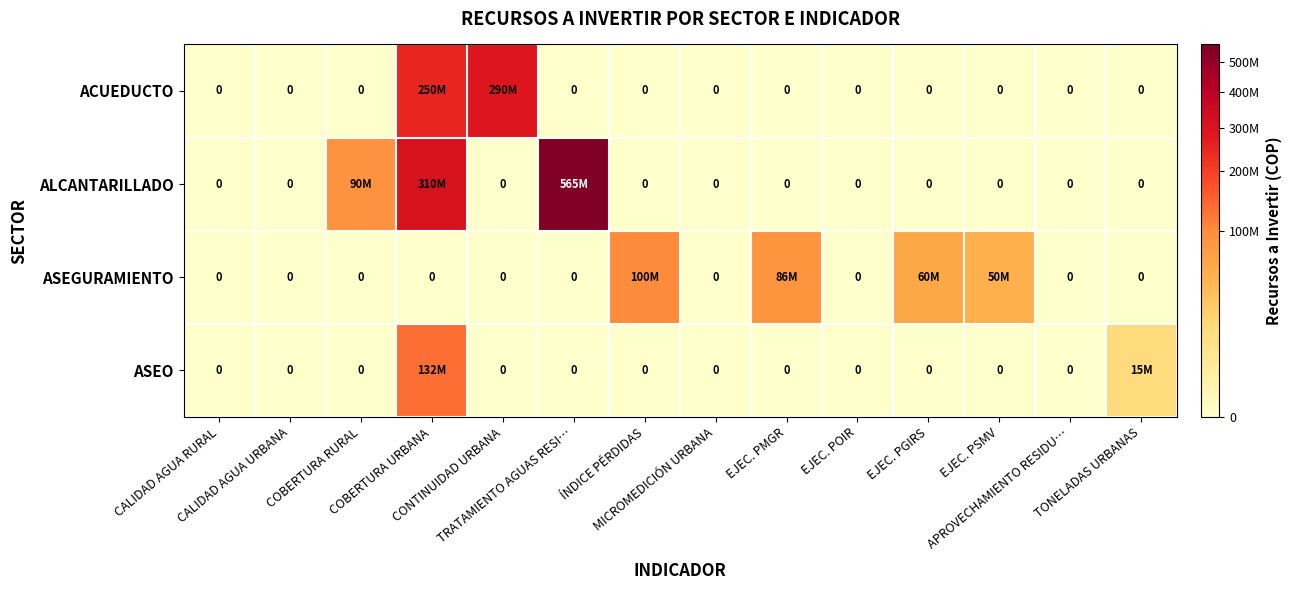

Between CALIDAD AGUA RURAL and EJEC. PGIRS, which is larger?

CALIDAD AGUA RURAL